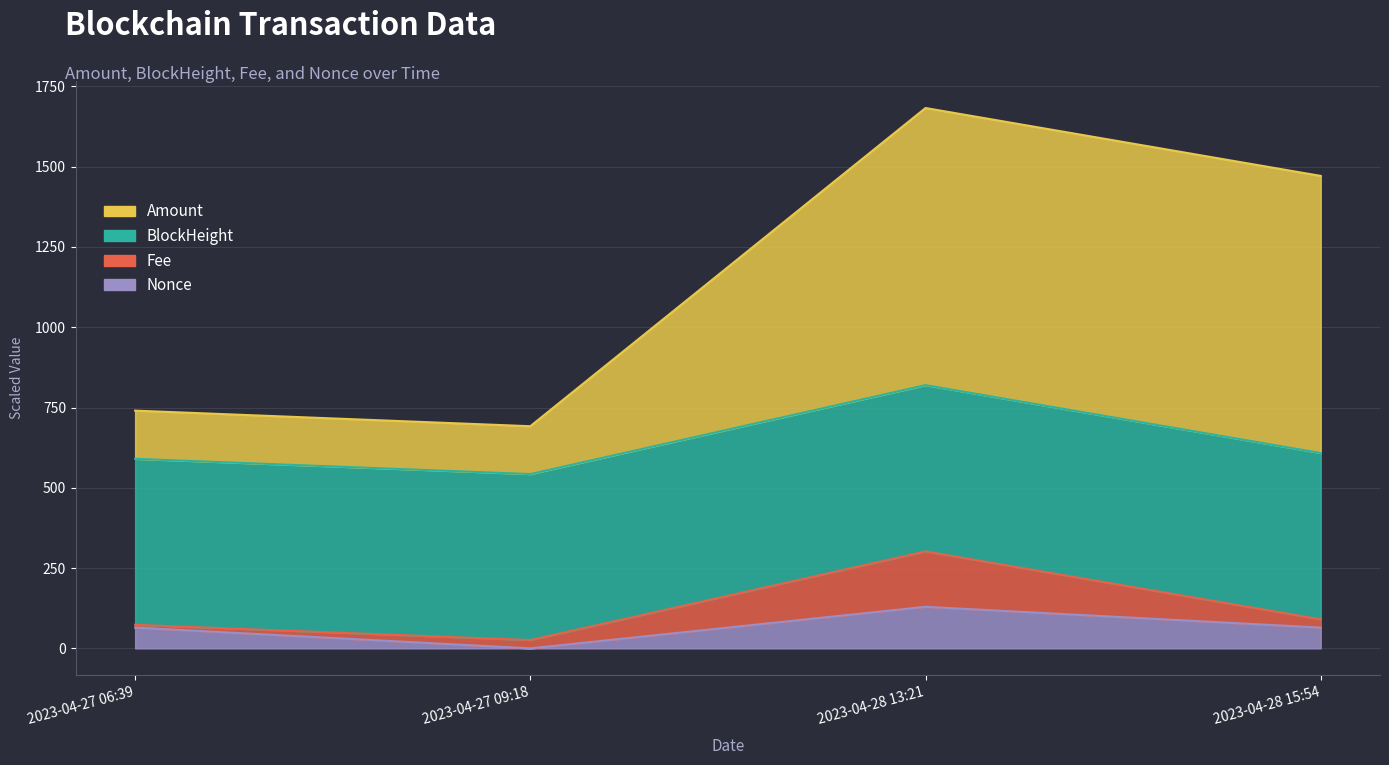

What is the spread (max minus min) of values at 2023-04-28 15:54?

1406.6